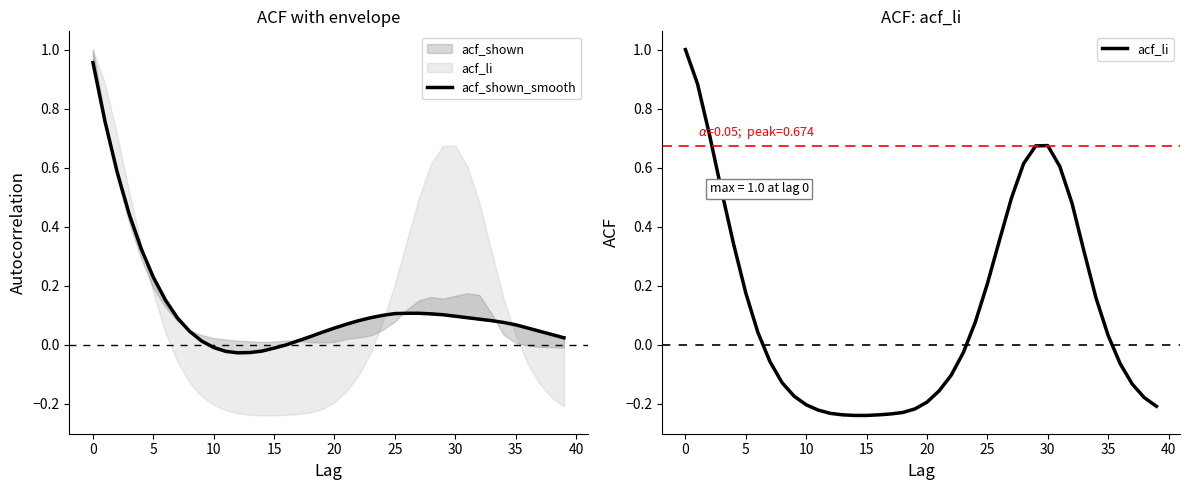

Which series has the widest spread of values?

acf_li